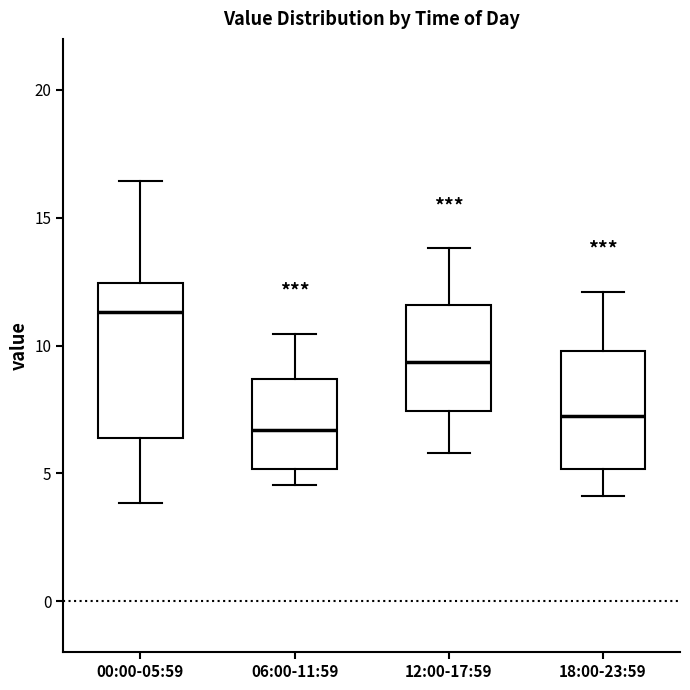

Which box's median line is the lowest?

06:00-11:59